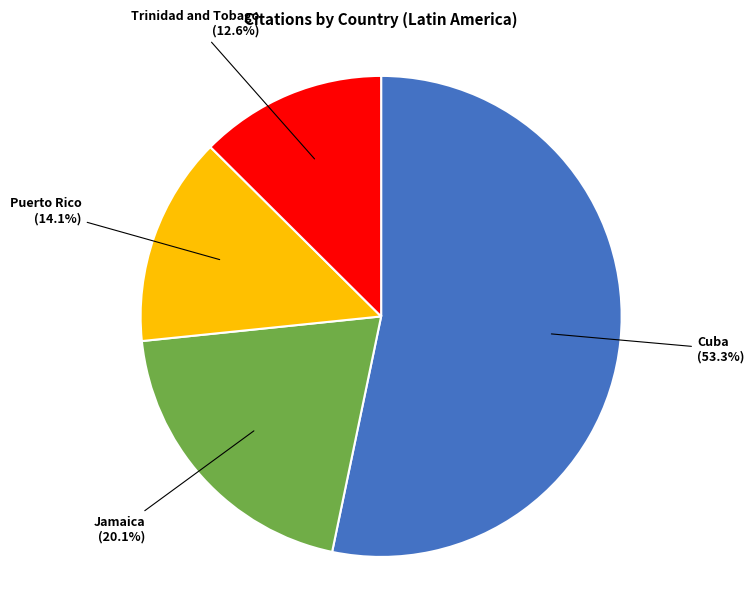

Which has a higher value, Jamaica or Cuba?

Cuba